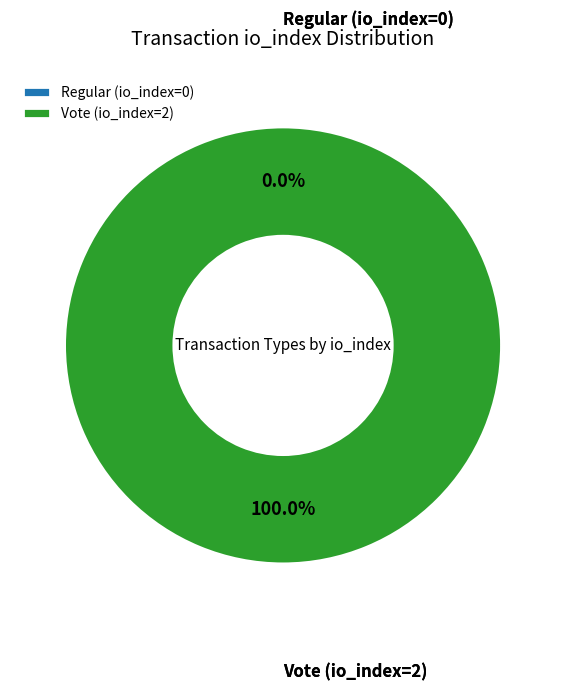

To the nearest percent, what percentage of the pie is Vote (io_index=2)?

100%